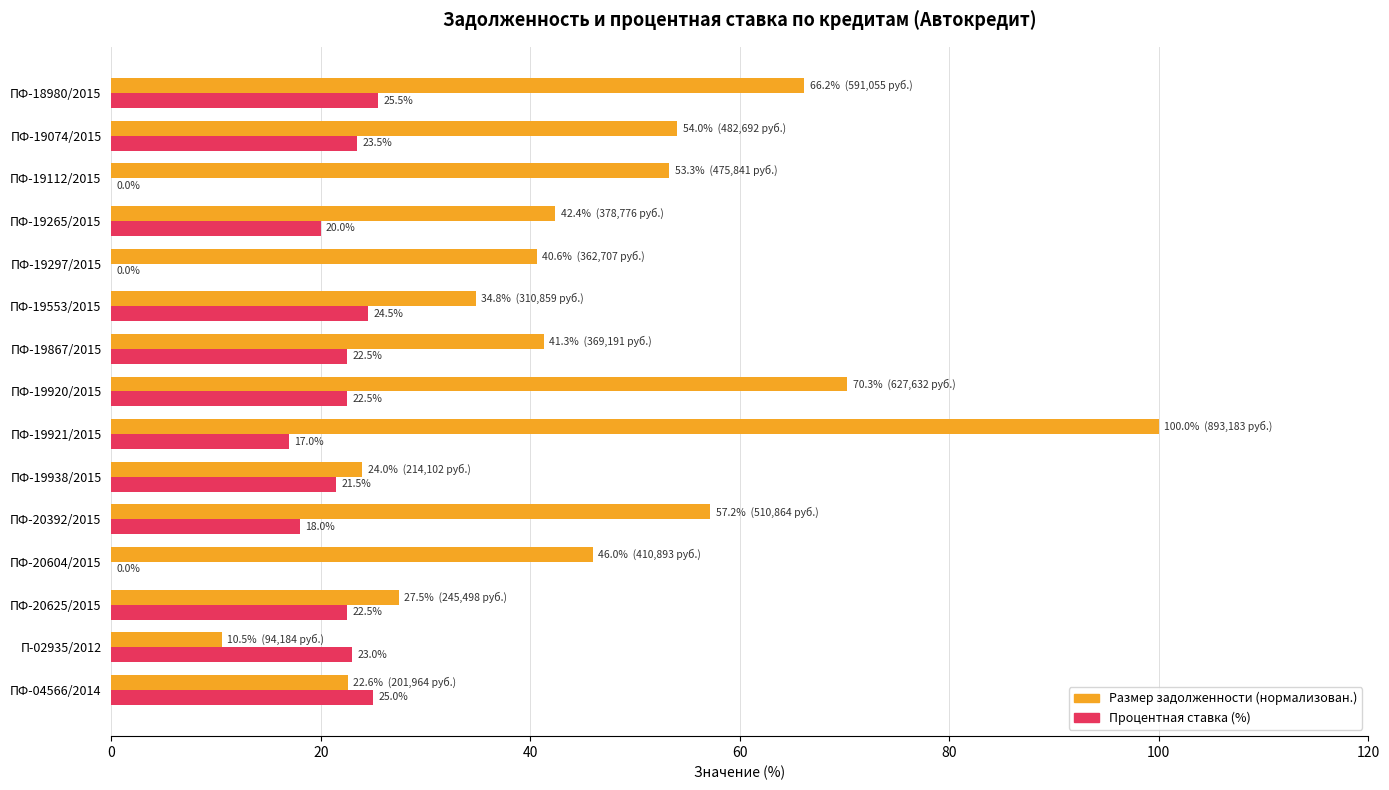

What is the sum of the Процентная ставка (%) values at ПФ-19867/2015 and ПФ-19112/2015?

22.5